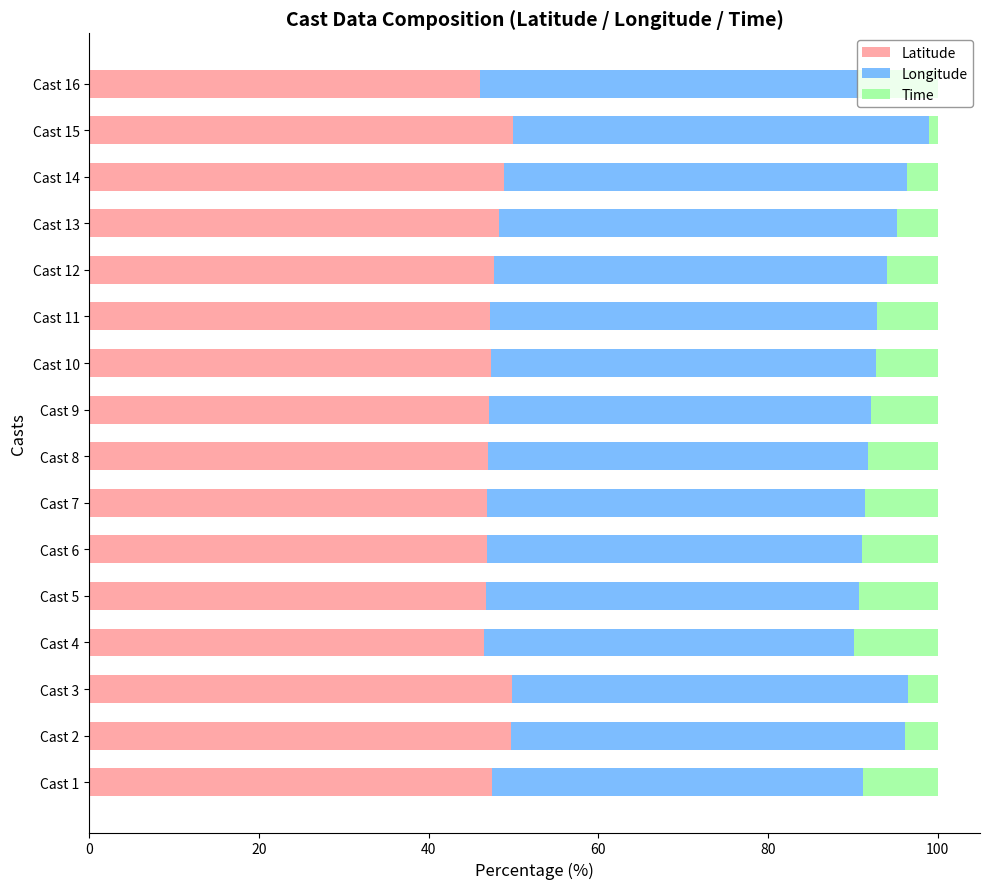

What is the total value across all series at Cast 6?

100.0